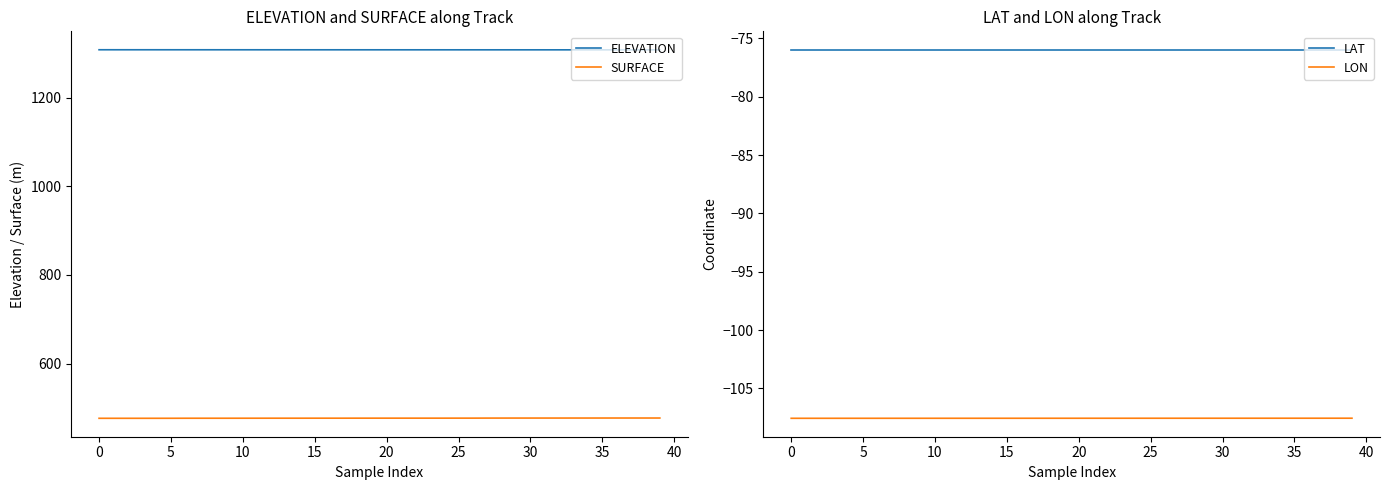

What is the maximum value for ELEVATION?

1307.8